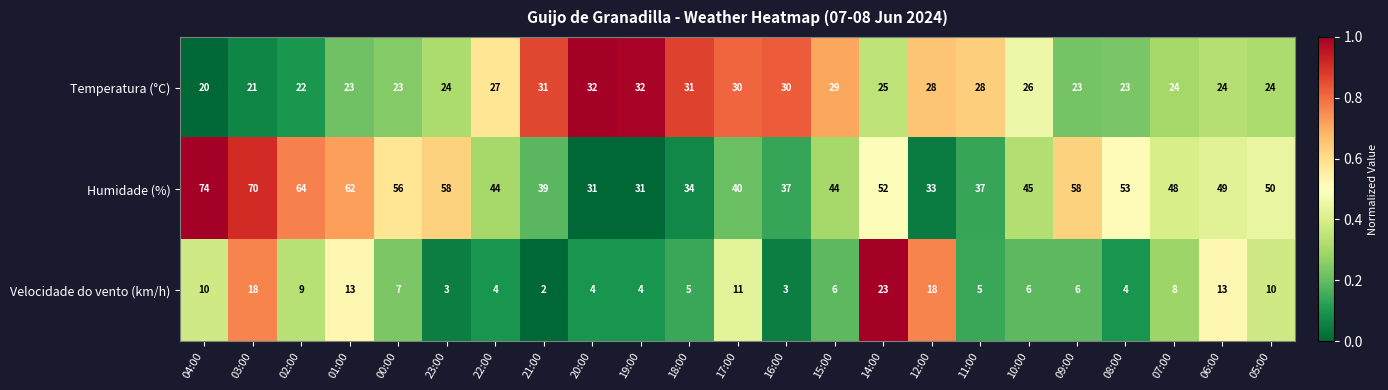

True or false: Humidade (%) has a value of 36 at 14:00.

False